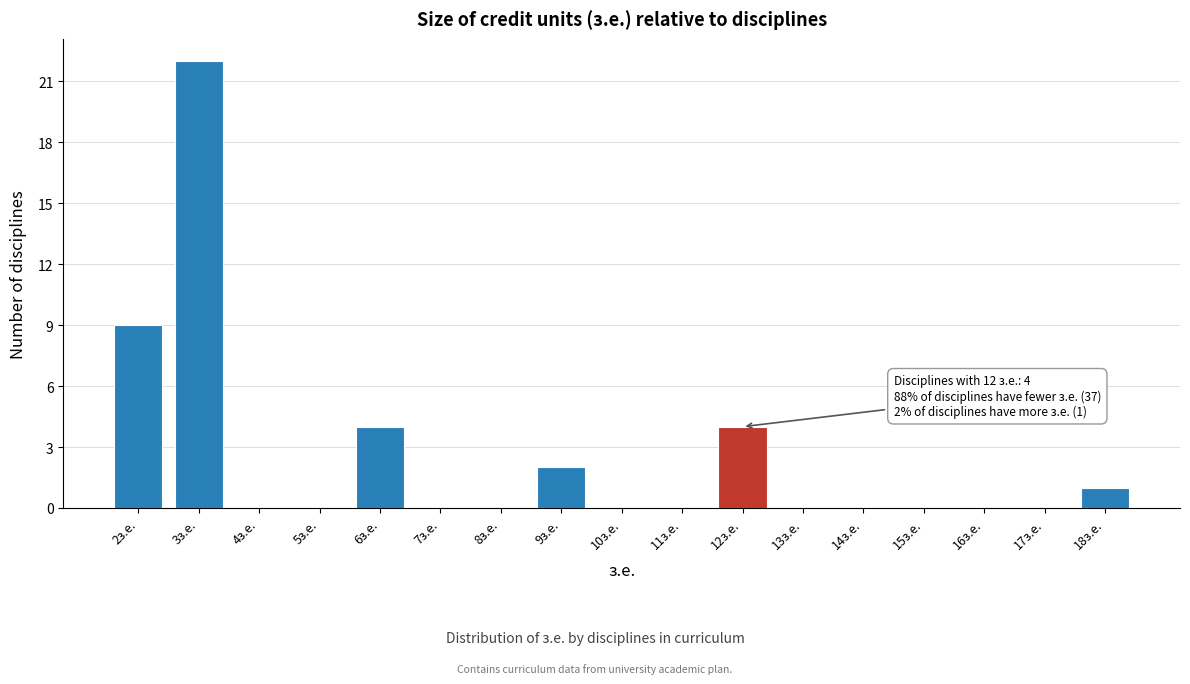

Which range on the x-axis has the tallest bar?

2.5 to 3.5